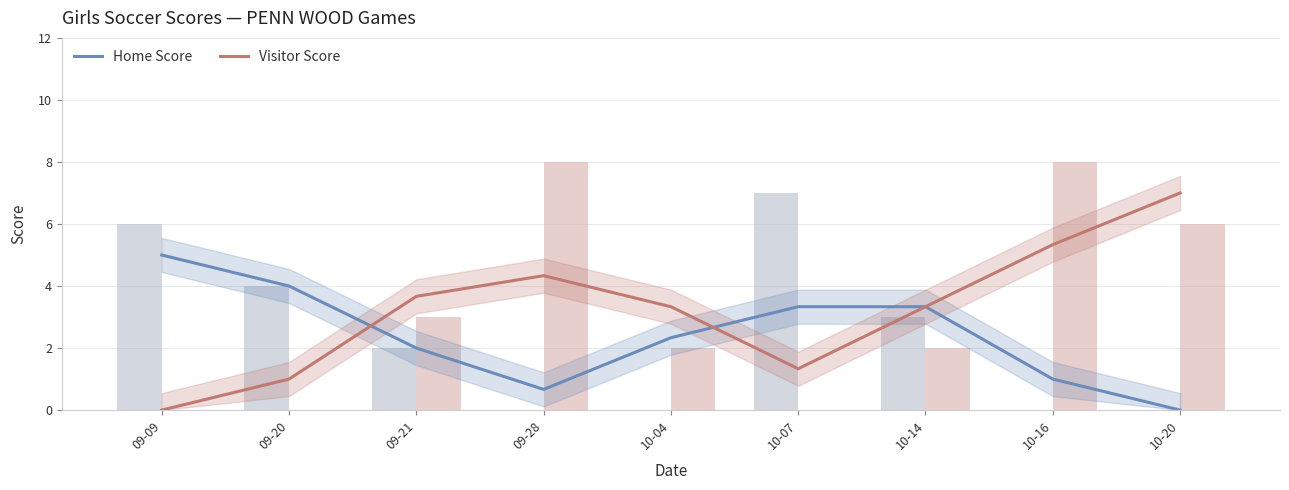

What is the label of the 7th bar from the left?

10-14